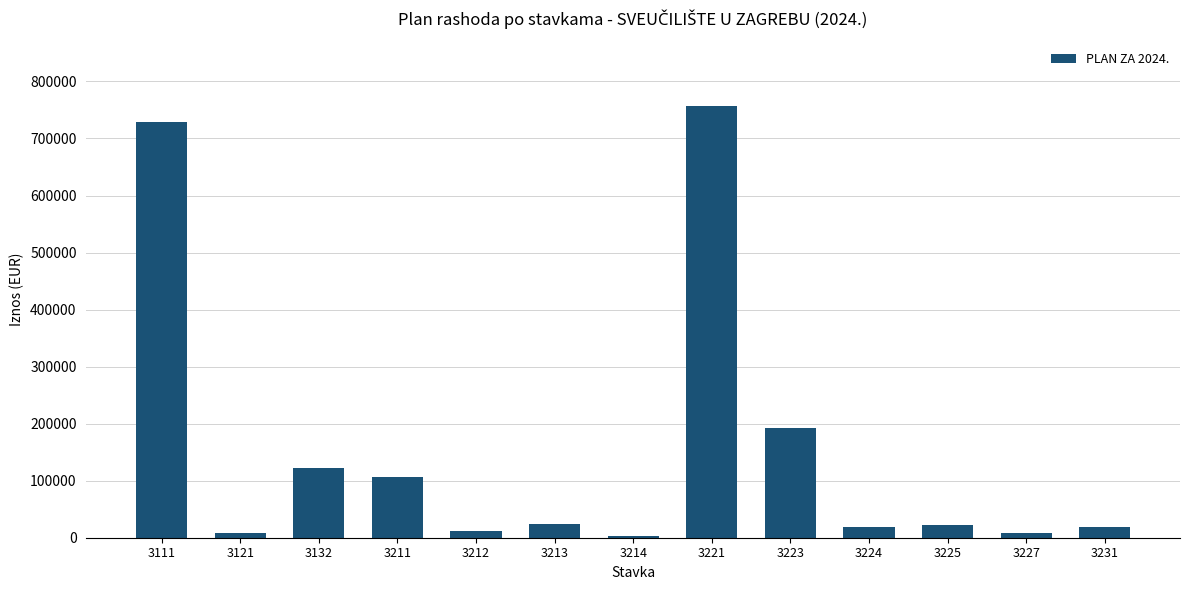

What is the difference between the maximum and minimum values?

753879